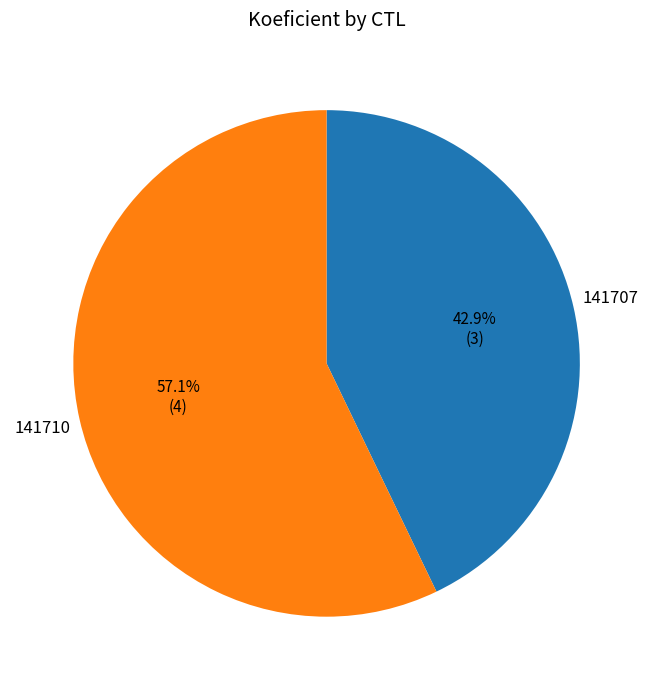

Is there any slice that represents more than half of the pie?

Yes